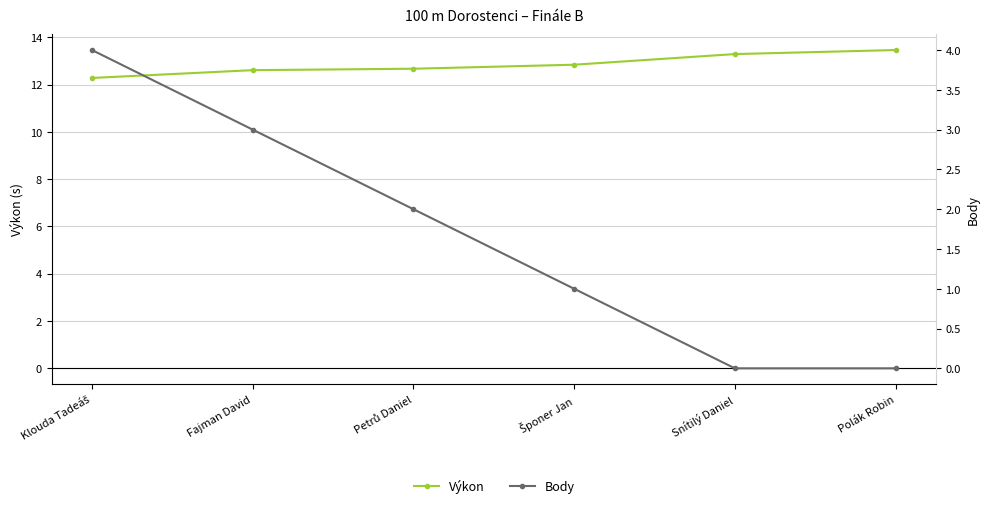

How many values in the Body series exceed 2?

2